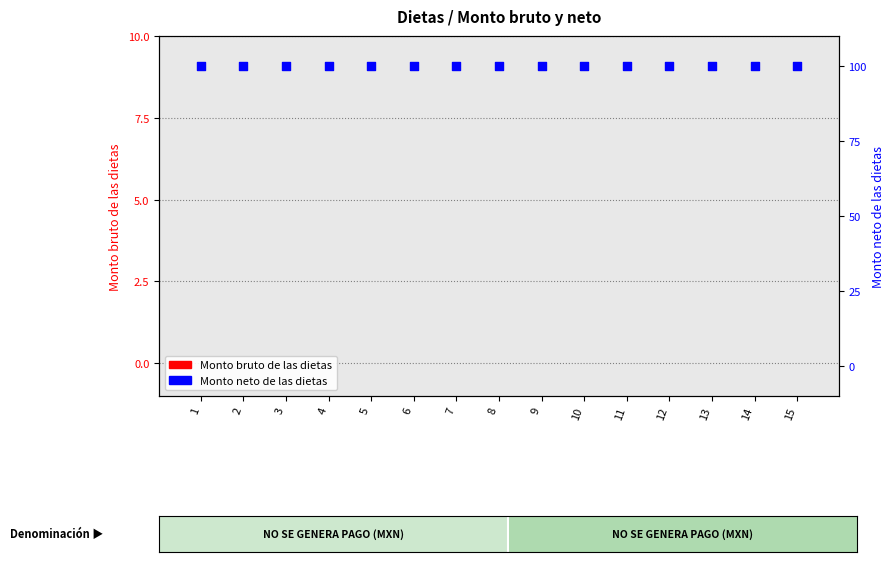

Which series contains the highest Y value?

Monto neto de las dietas